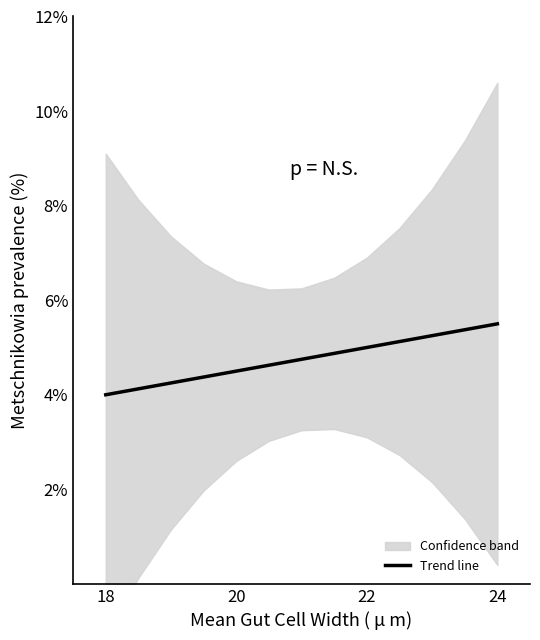

At which label is the value closest to 4?

18